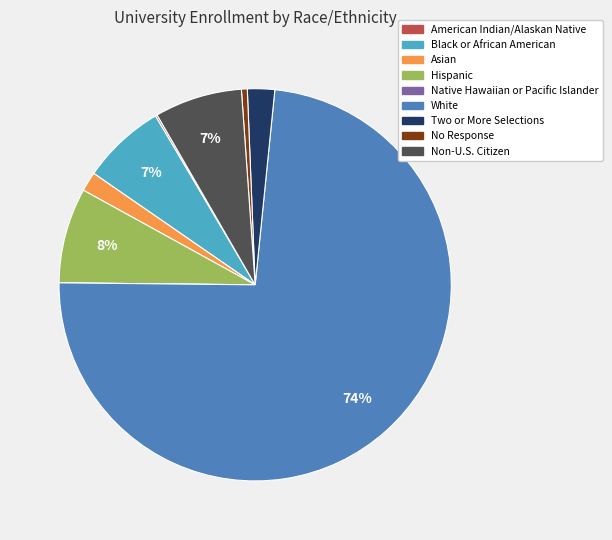

Which category has the biggest portion of the pie?

White